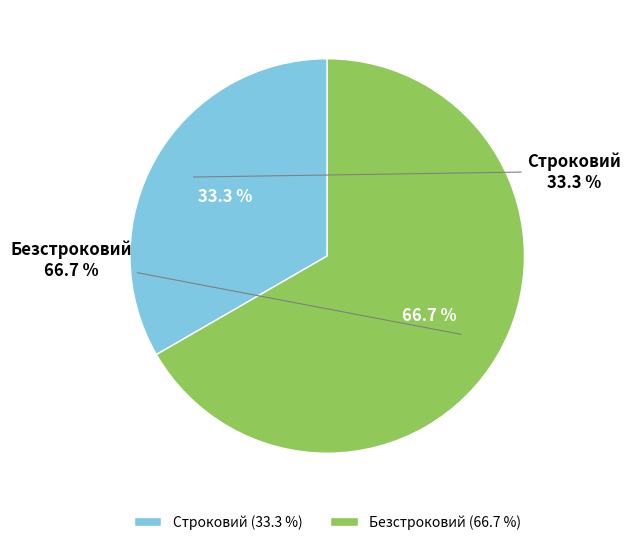

True or false: Безстроковий accounts for 58% of the total.

False